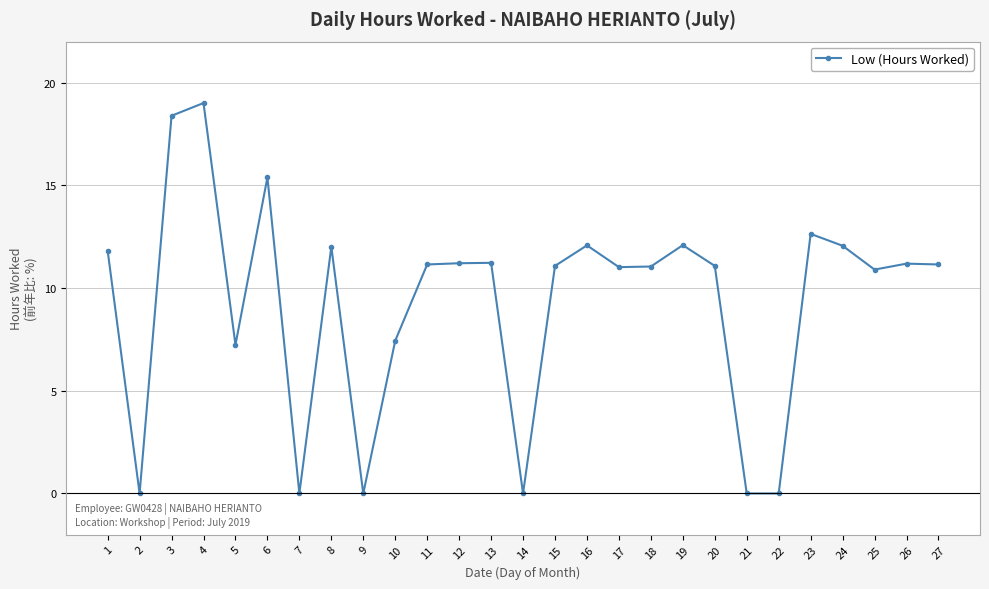

True or false: the data shows 8.8 at 6.

False